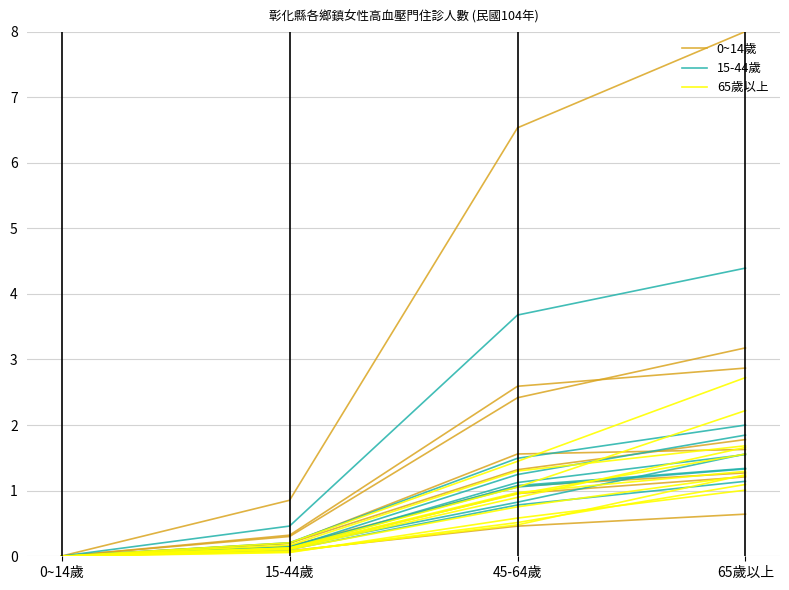

What is the difference between the 65歲以上 values at 45-64歲 and 65歲以上?

0.4